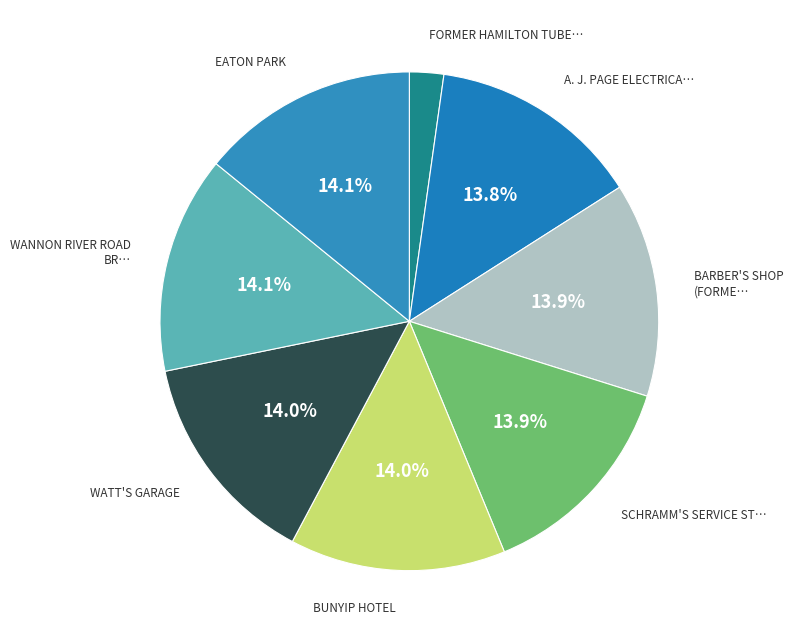

How many segments does this pie chart have?

8